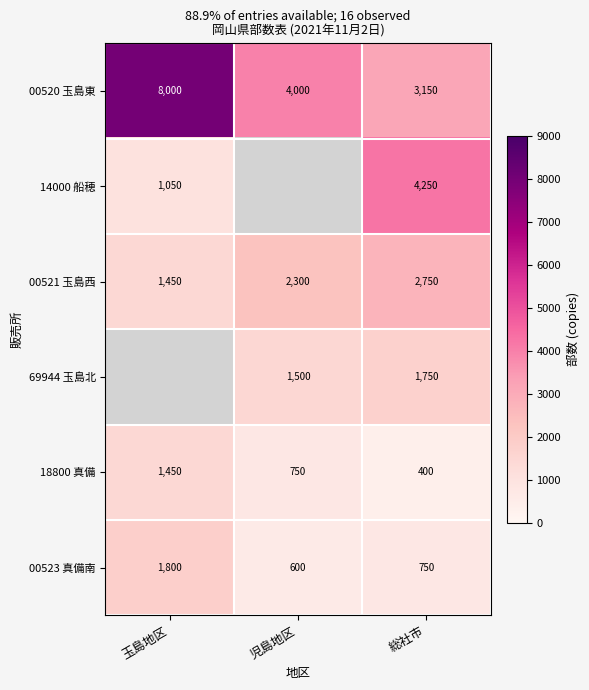

What is the sum of all 00520 玉島東 values?

15150